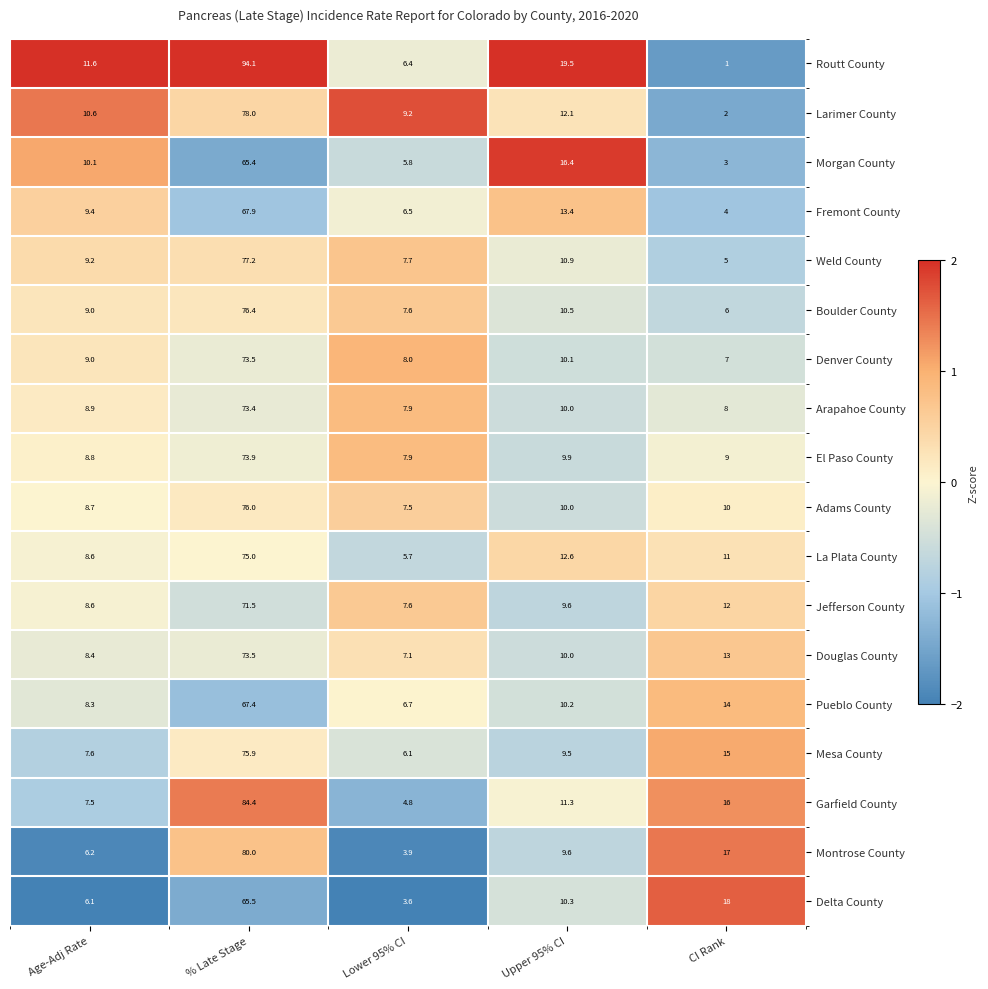

How many series are shown in this chart?

18